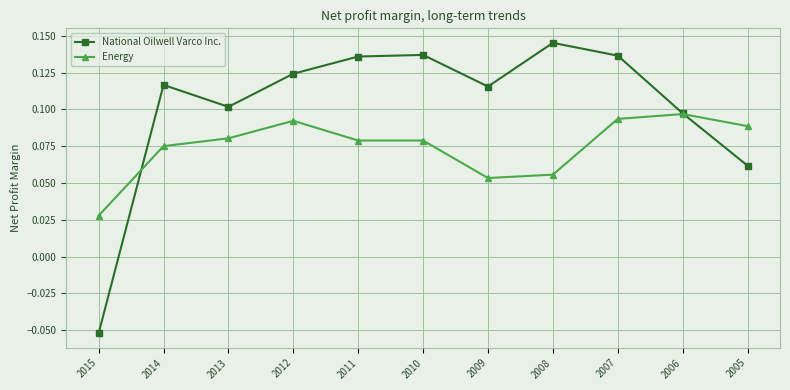

Does the chart have visible grid lines?

Yes